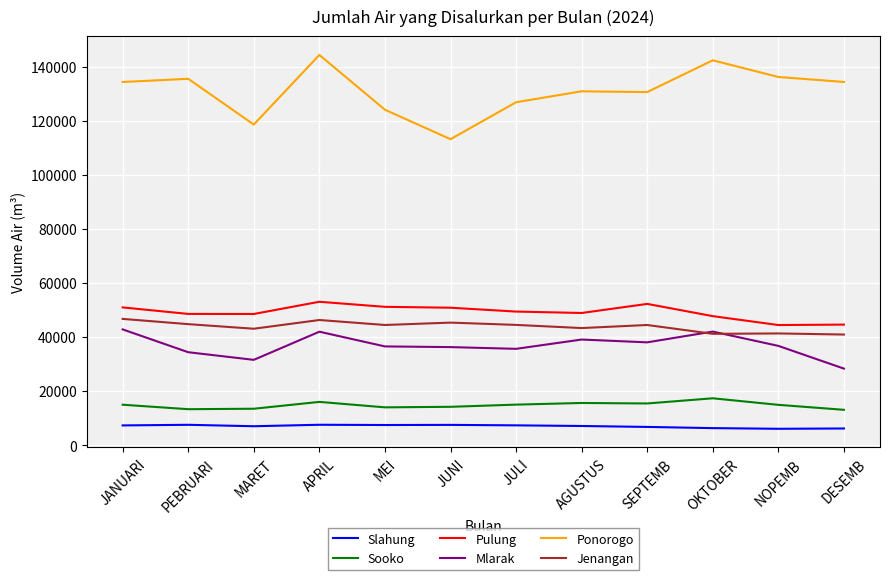

True or false: Sooko has a value of 3640 at APRIL.

False